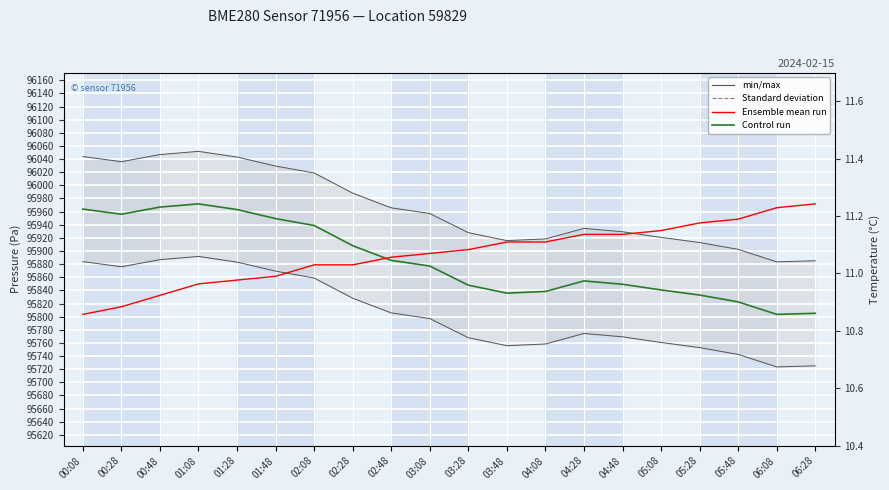

What is the approximate value of pressure at 00:28?

95956.0